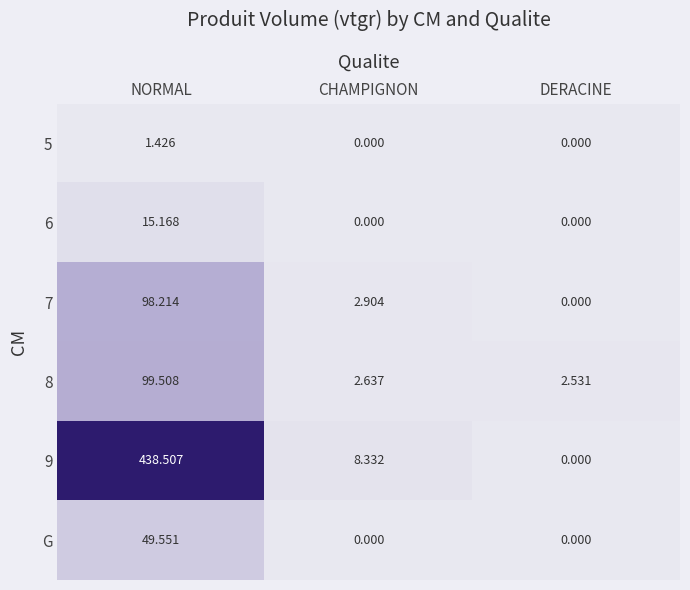

Which series changed the most between CHAMPIGNON and DERACINE?

9